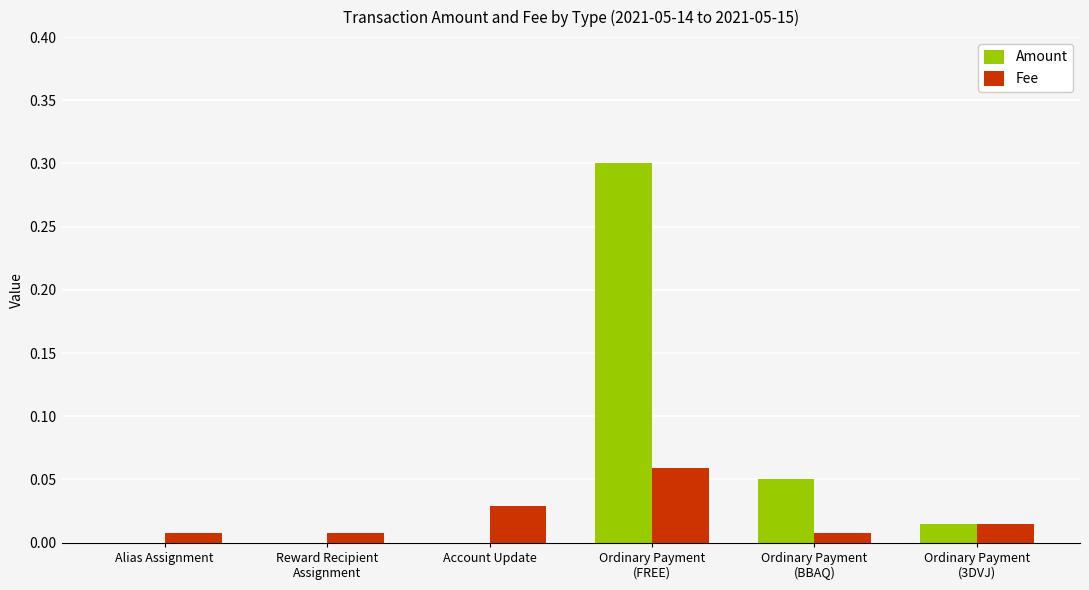

What is the sum of all Amount values?

0.4